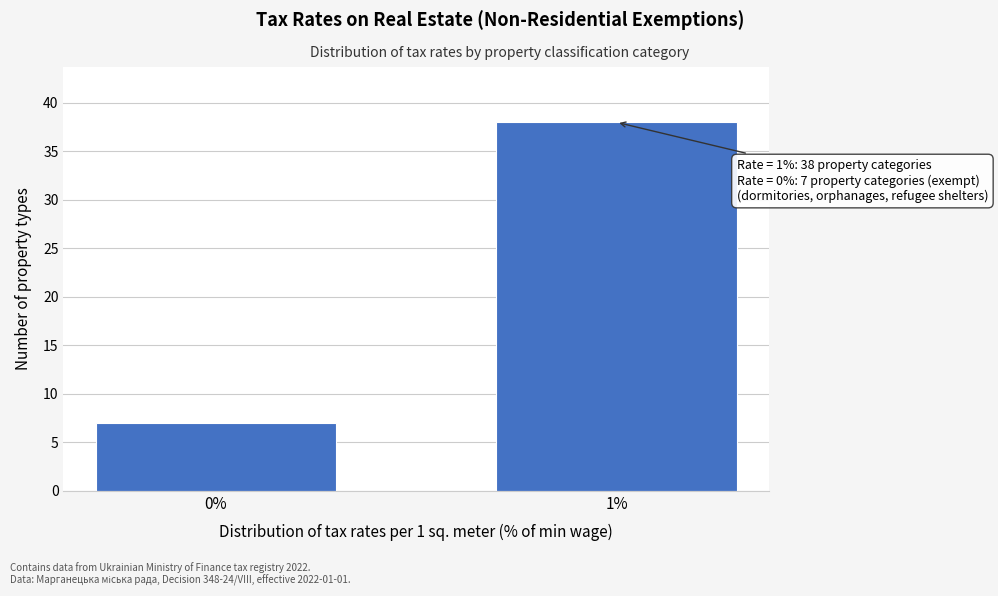

Reading right to left, extract all data points from this chart.

1%=38	0%=7